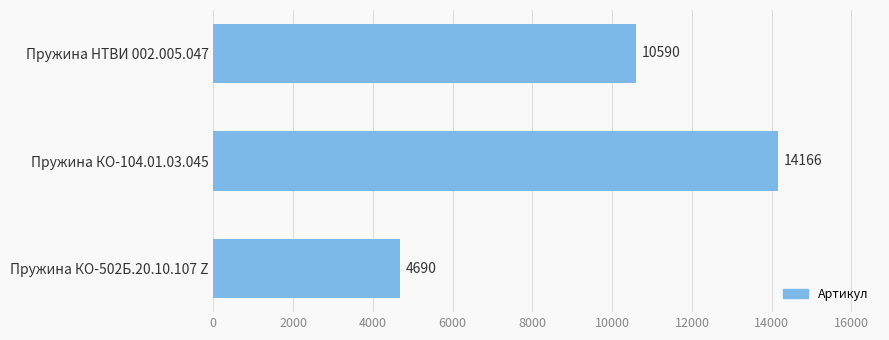

What is the smallest value displayed?

4690